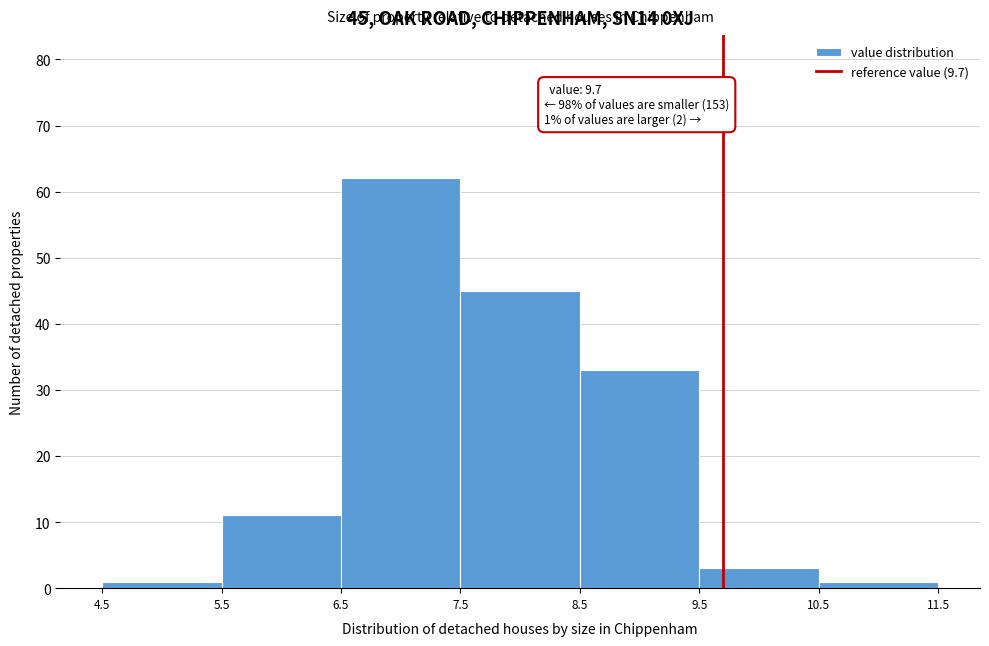

Which range on the x-axis has the tallest bar?

6.5 to 7.5